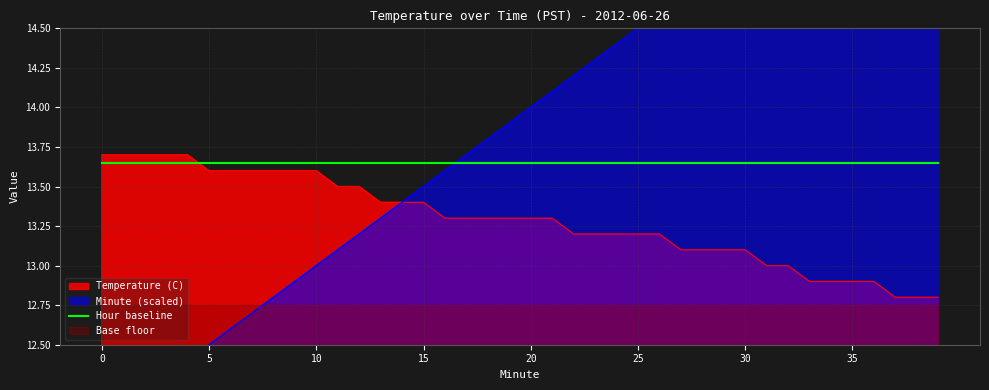

Rank the categories by Minute value from highest to lowest.

39, 38, 37, 36, 35, 34, 33, 32, 31, 30, 29, 28, 27, 26, 25, 24, 23, 22, 21, 20, 19, 18, 17, 16, 15, 14, 13, 12, 11, 10, 9, 8, 7, 6, 5, 4, 3, 2, 1, 0